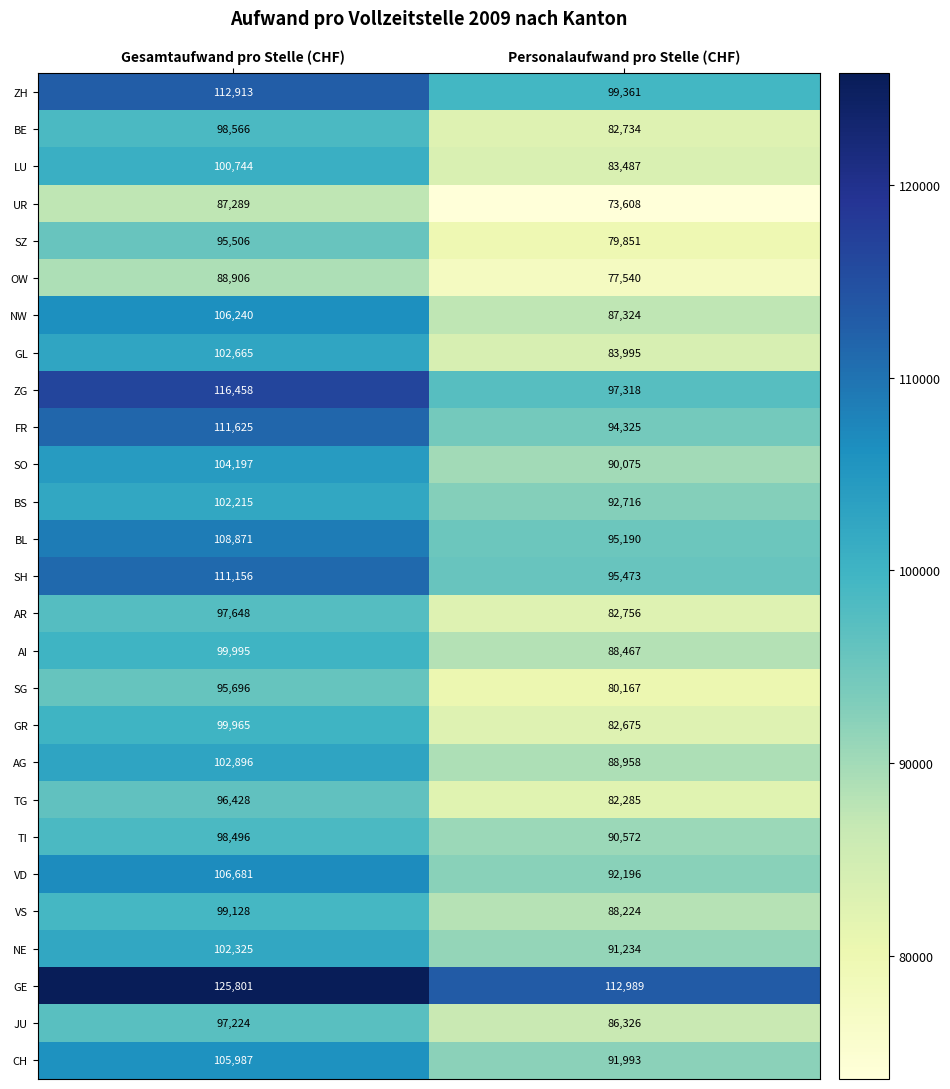

Count the number of data series in this chart.

27